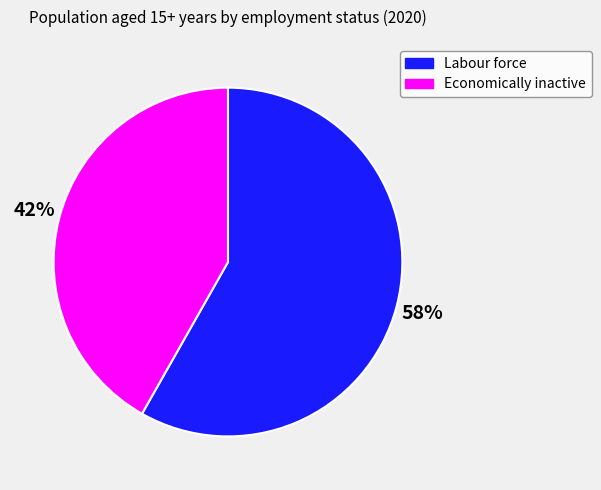

Between Economically inactive and Labour force, which is larger?

Labour force